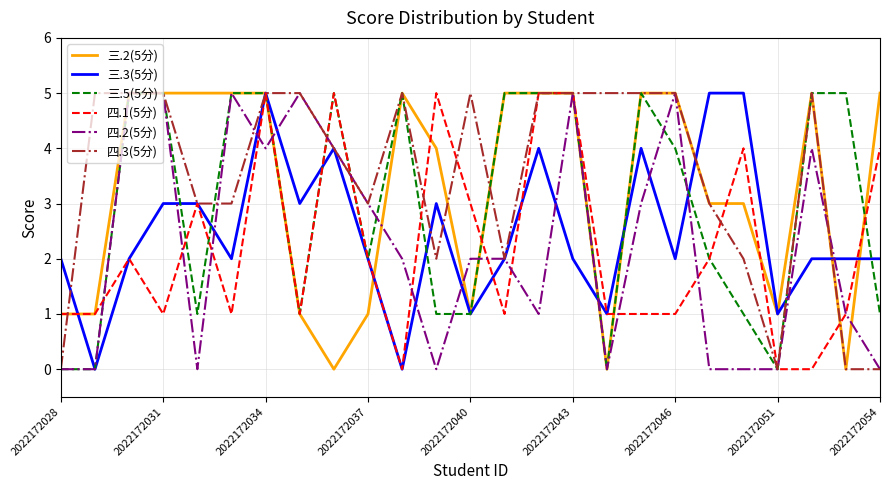

What is the greatest value displayed?

5